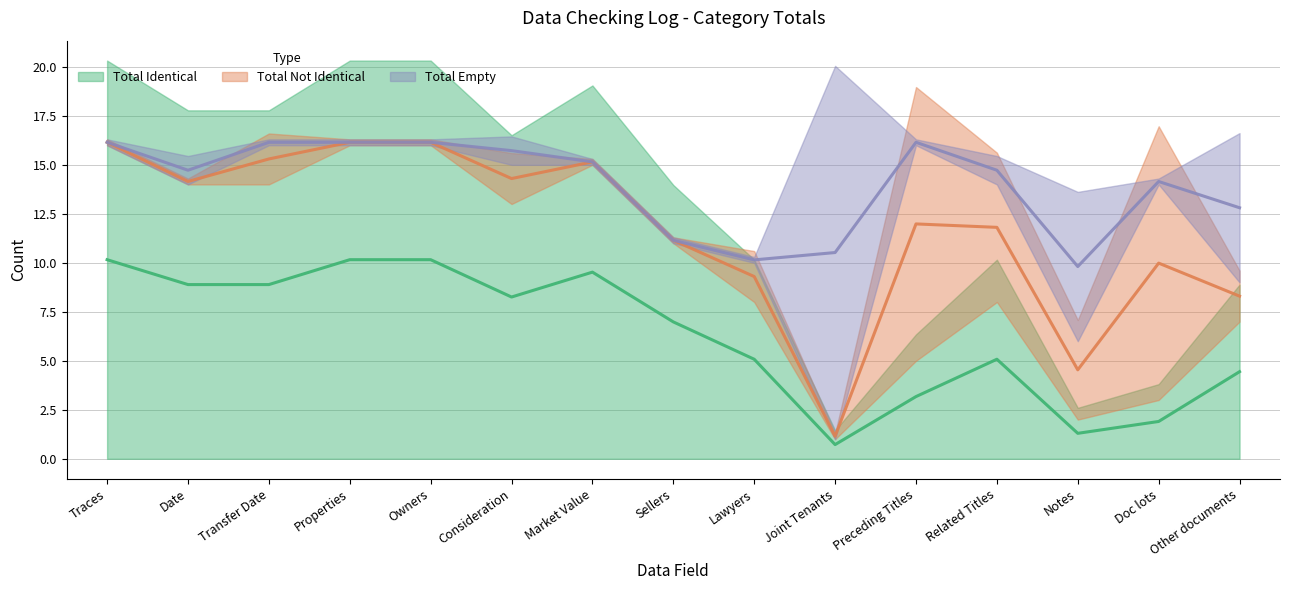

Rank the series by their maximum value, from lowest to highest.

Total Not Identical, Total Empty, Total Identical